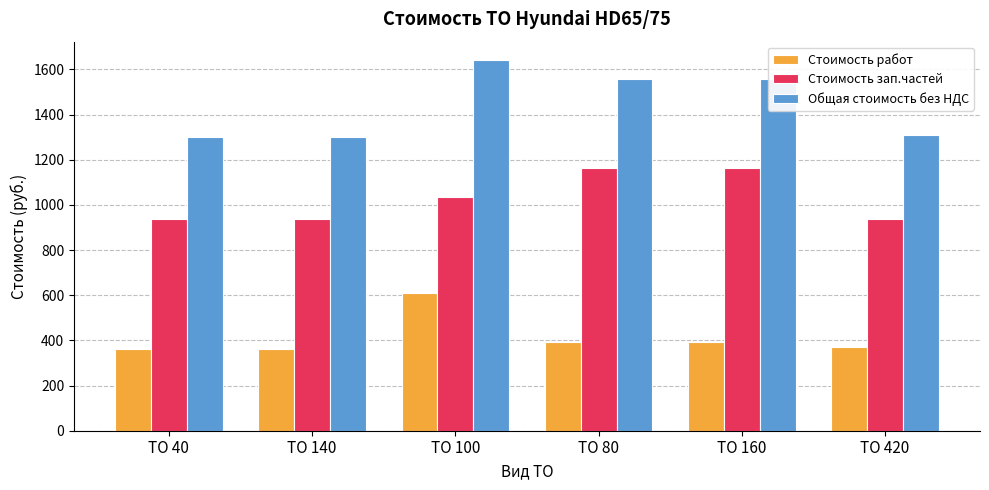

What position from the right is ТО 140?

5